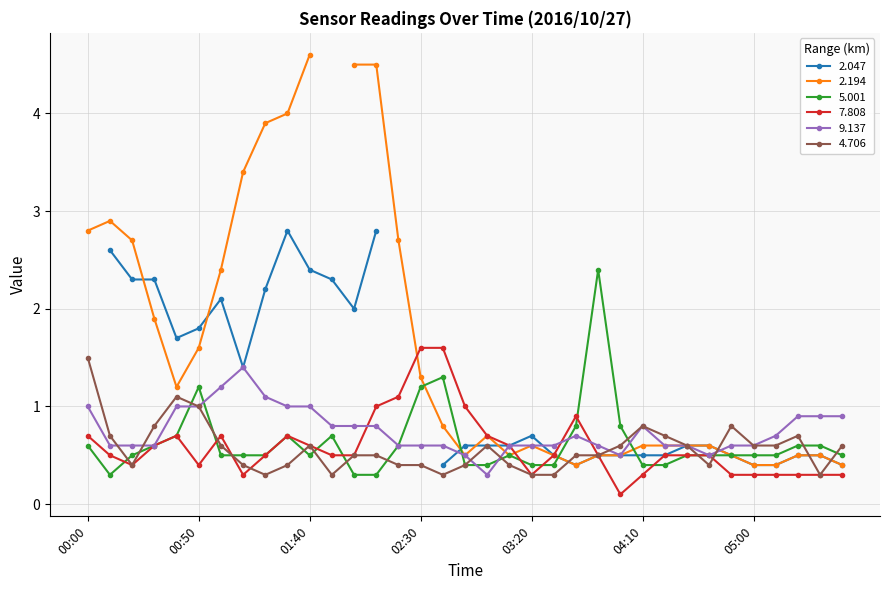

The 9.137 series shows 0.6 at 03:20. True or false?

True